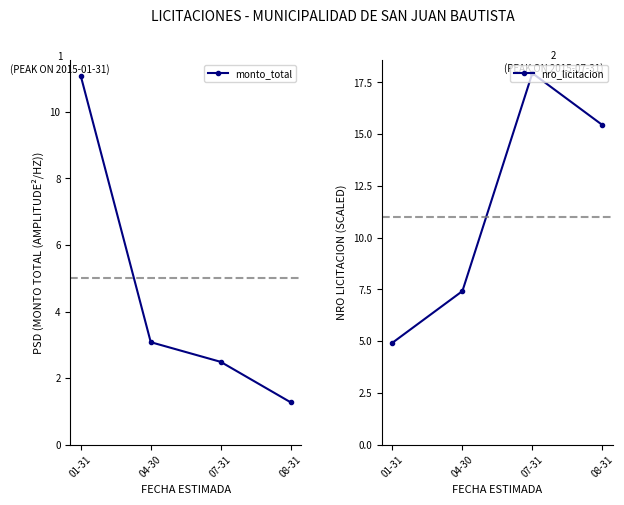

Read the nro_licitacion value at 04-30.

7.4